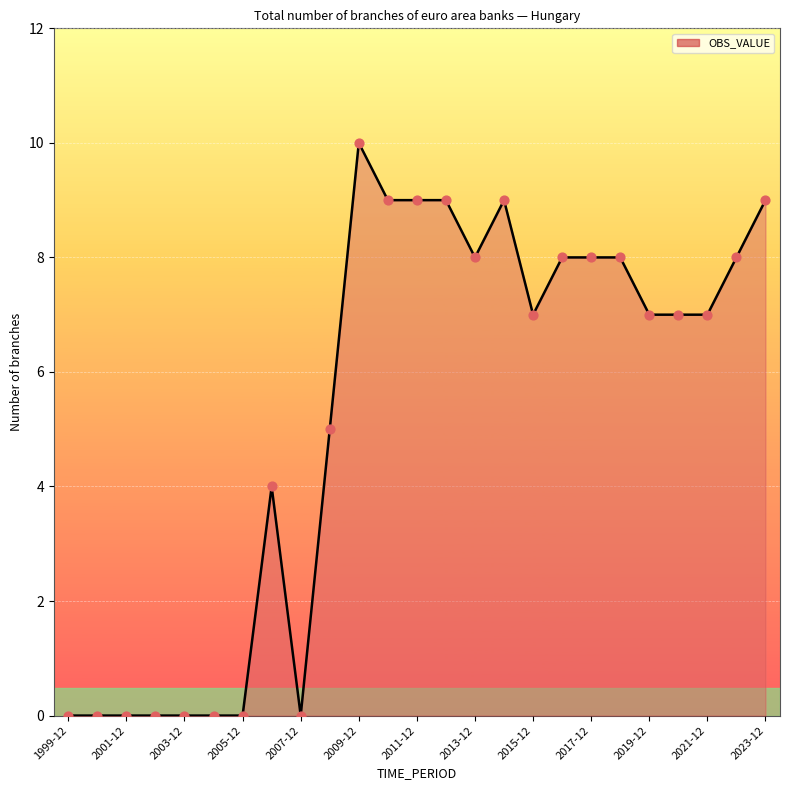

What is the change in value from 1999-12 to 2023-12?

+9